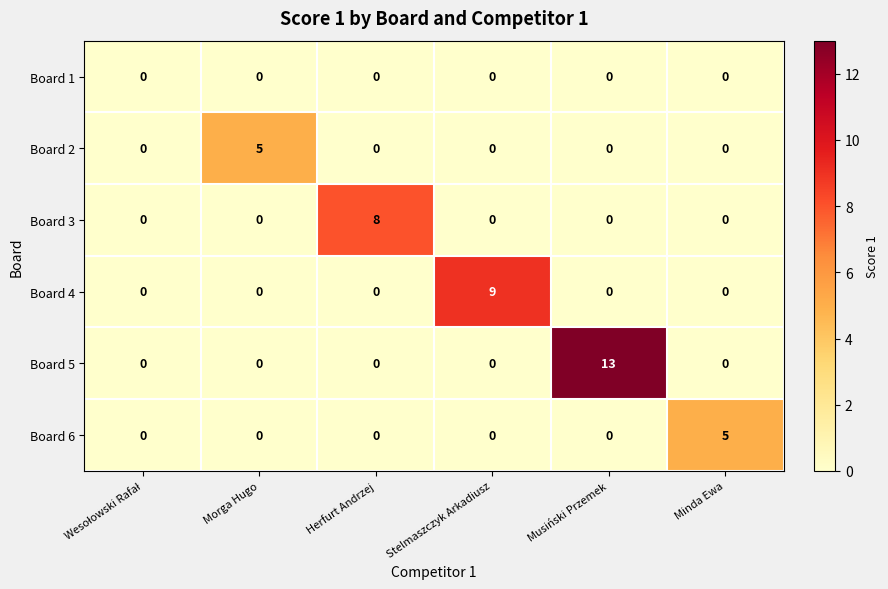

The Board 3 series shows 0 at Musiński Przemek. True or false?

True